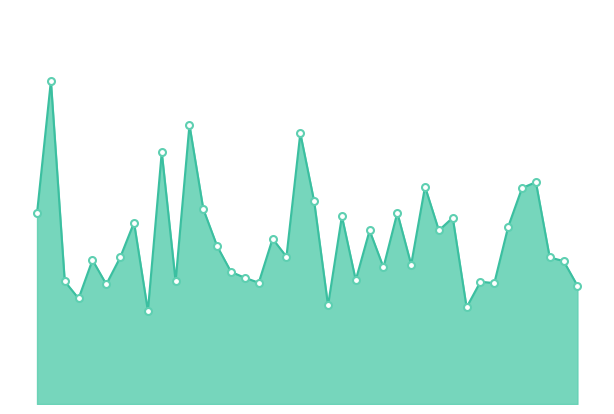

Does the chart display data point markers on the line(s)?

No